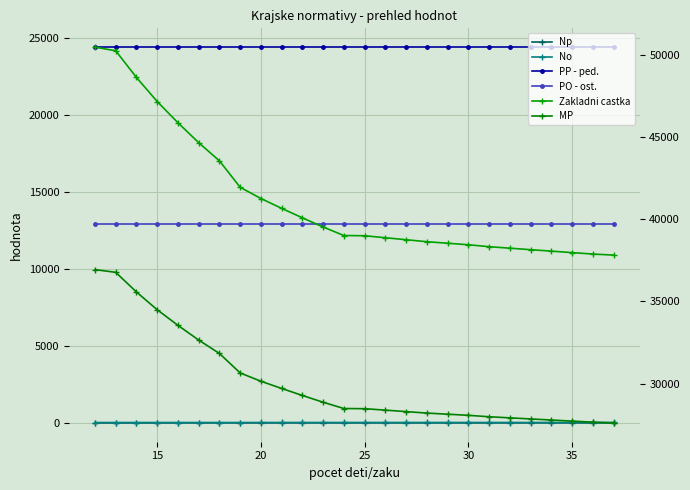

How many data points in Zakladni castka are above 39009?

12